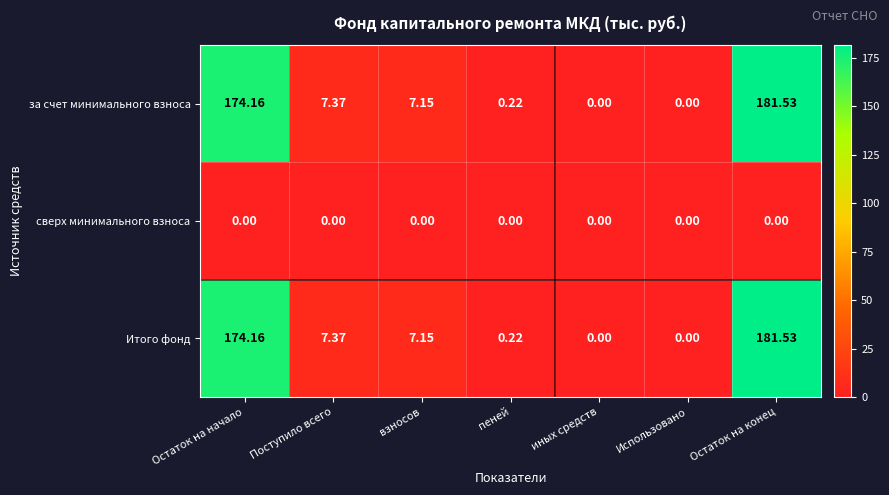

Which category has the highest value in the за счет минимального взноса series?

Остаток на конец